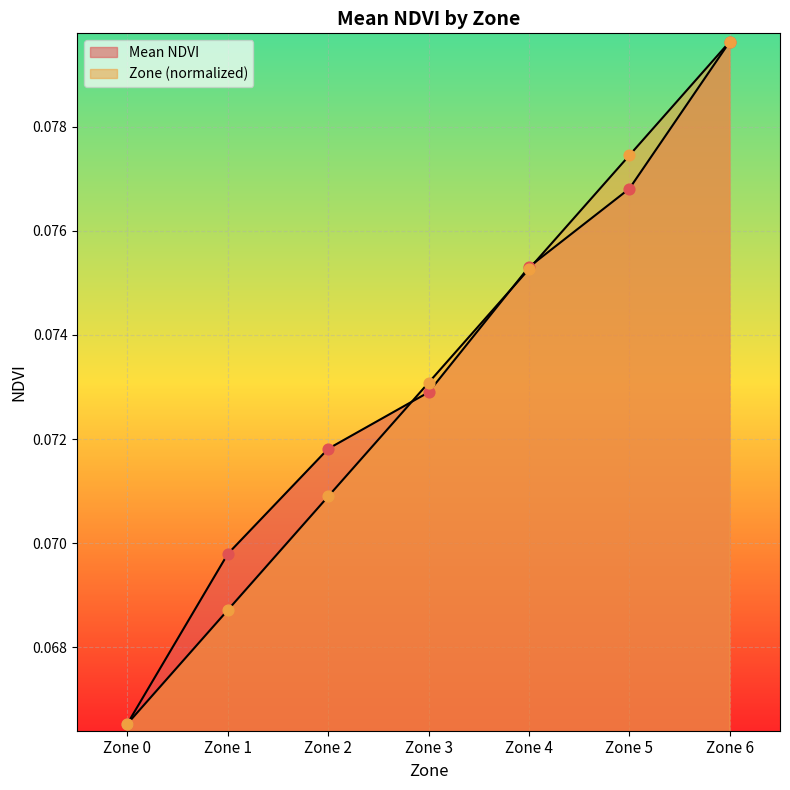

At how many categories does at least one series exceed 0?

7